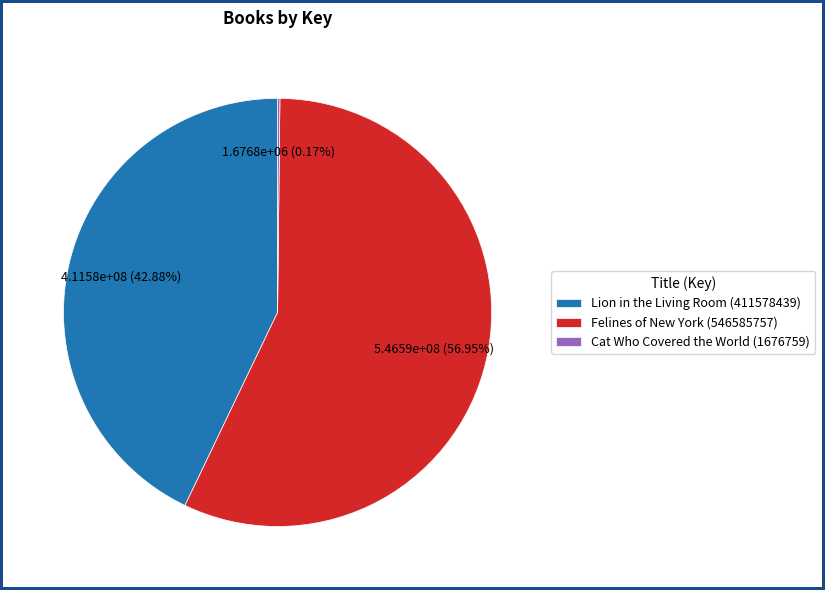

What is the majority slice?

Felines of New York (546585757)